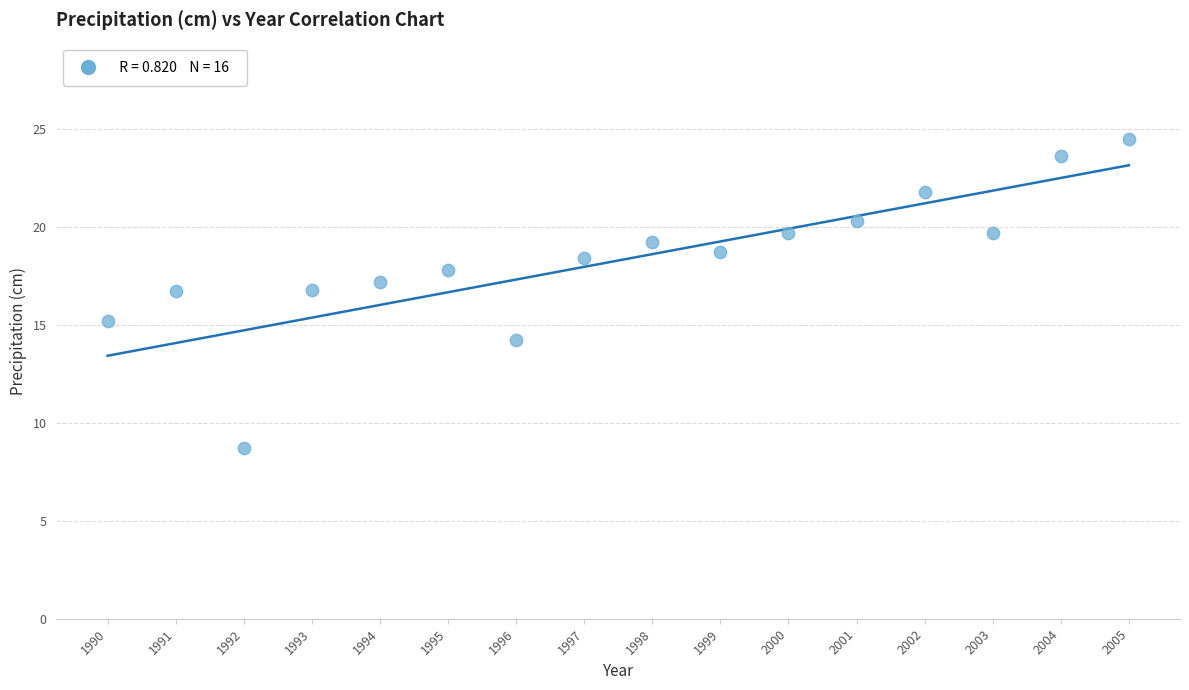

What is the range of X values (max minus min)?

15.0